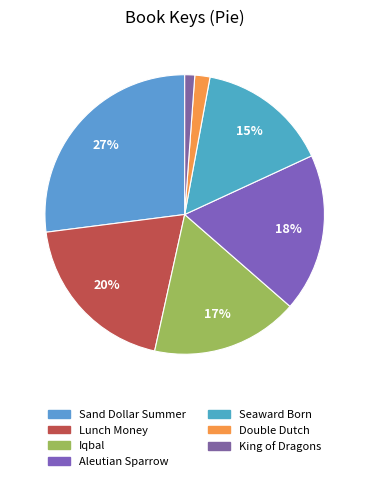

How many segments does this pie chart have?

7